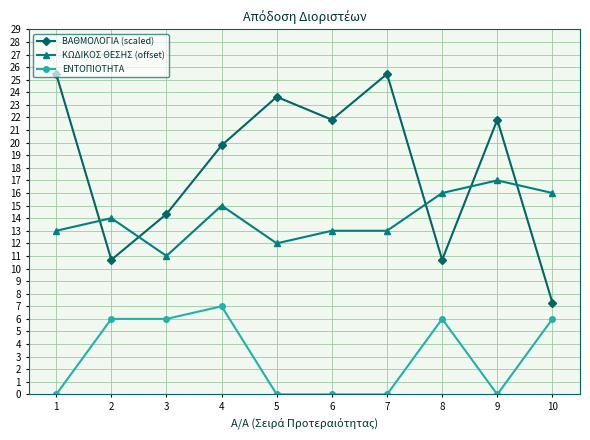

What are all the series names shown in the legend?

ΒΑΘΜΟΛΟΓΙΑ (scaled), ΚΩΔΙΚΟΣ ΘΕΣΗΣ (offset), ΕΝΤΟΠΙΟΤΗΤΑ